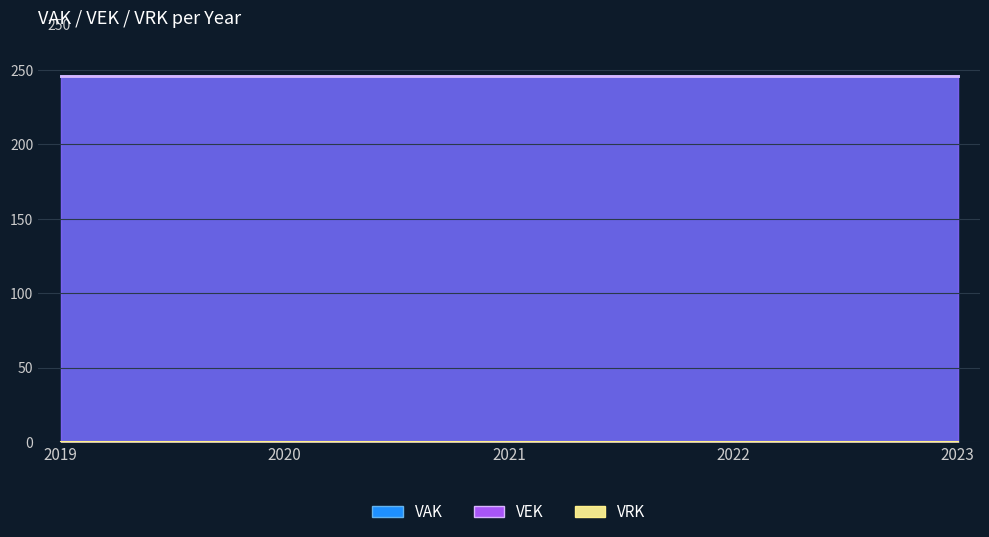

Which series changed the most between 2021 and 2022?

VAK